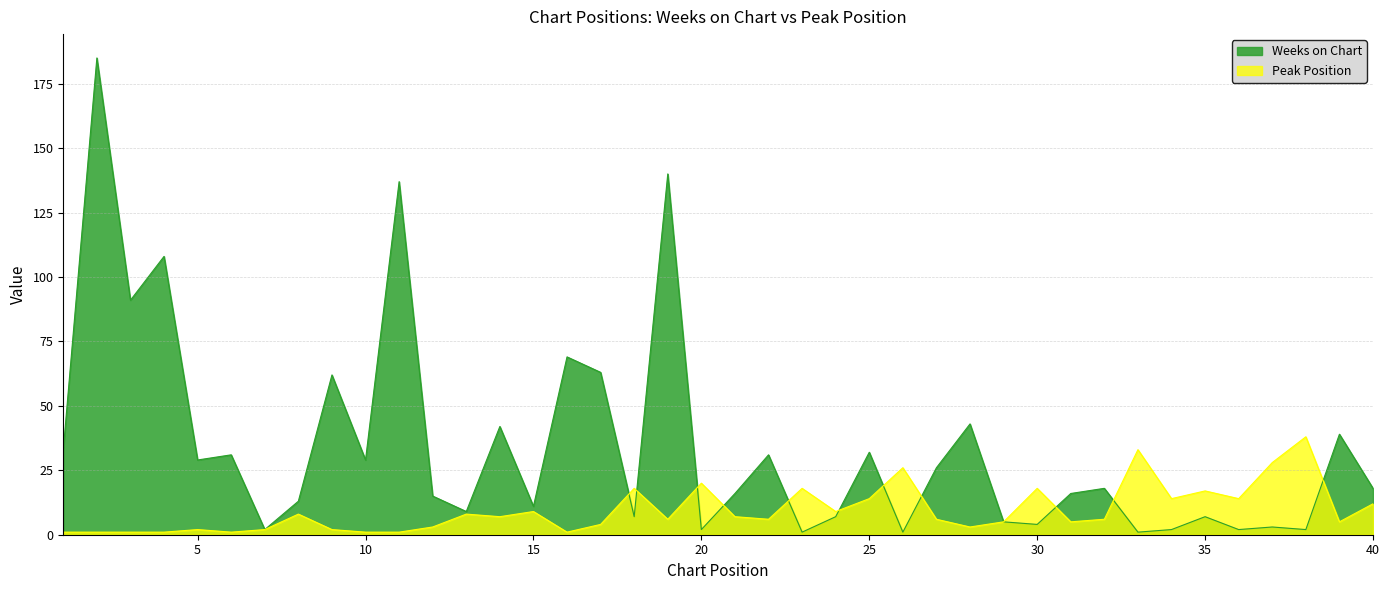

How many interior local valleys does the Peak Position series have?

11